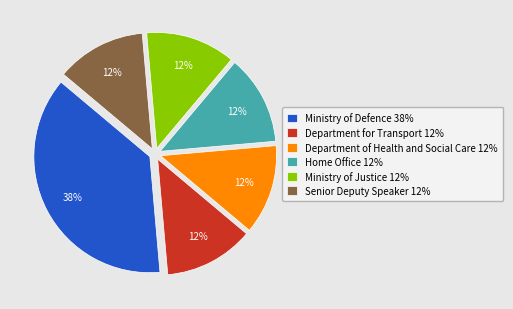

Which slice is the largest?

Ministry of Defence